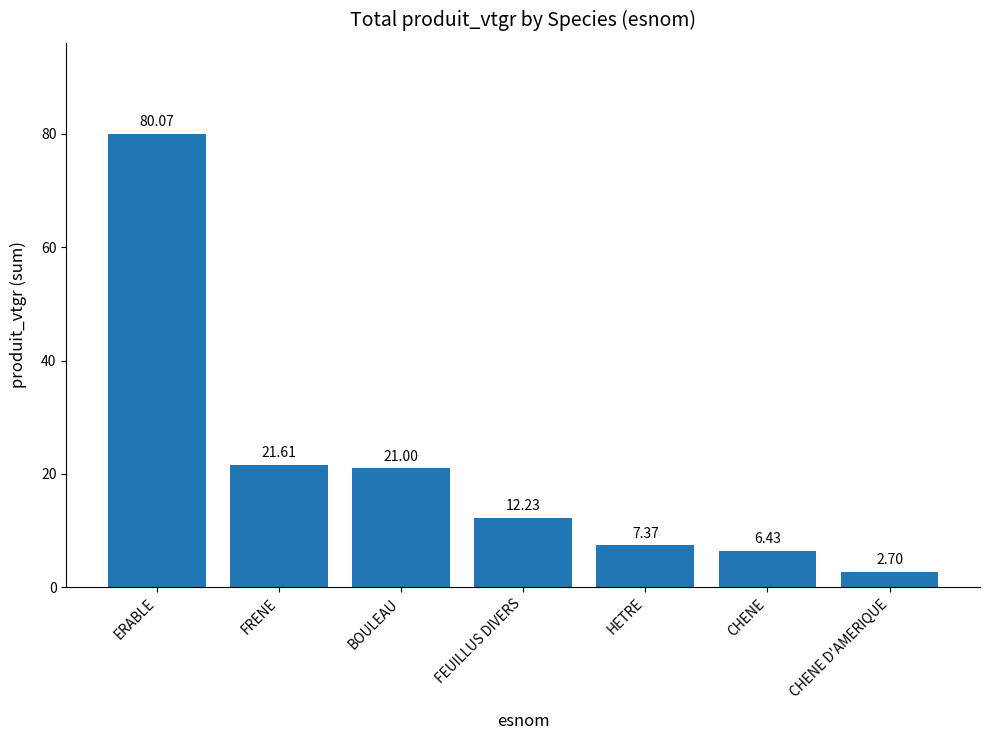

How many series are shown in this chart?

1